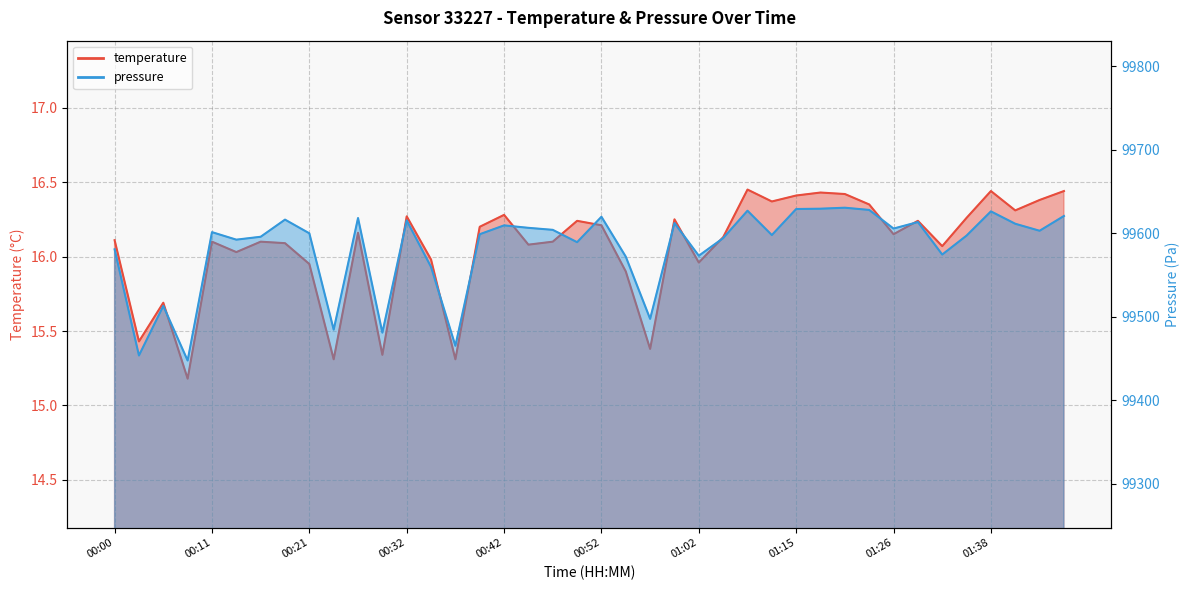

At how many categories does at least one series exceed 99575?

29